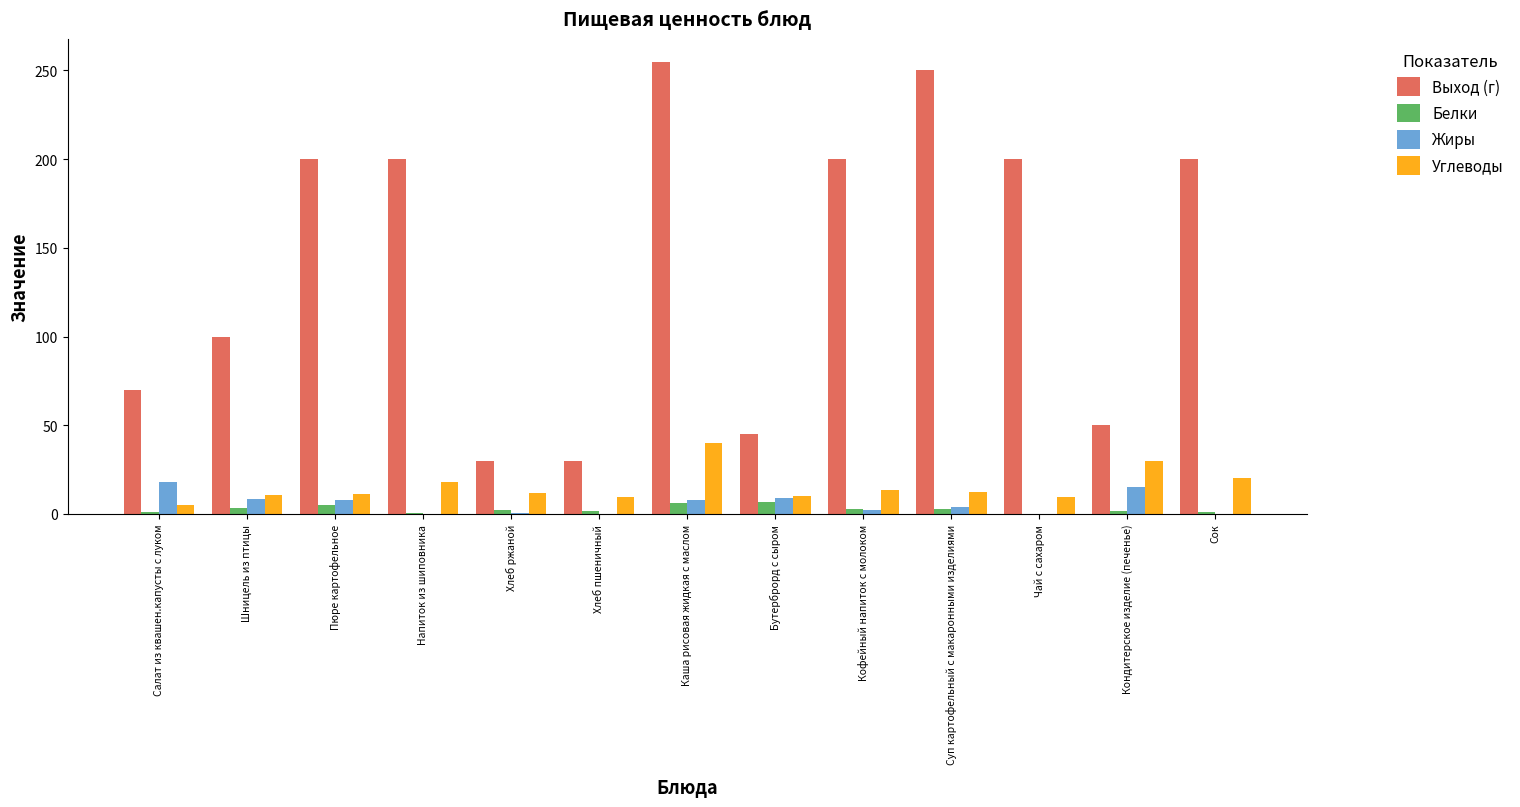

The Углеводы series shows 18.3 at Напиток из шиповника. True or false?

True